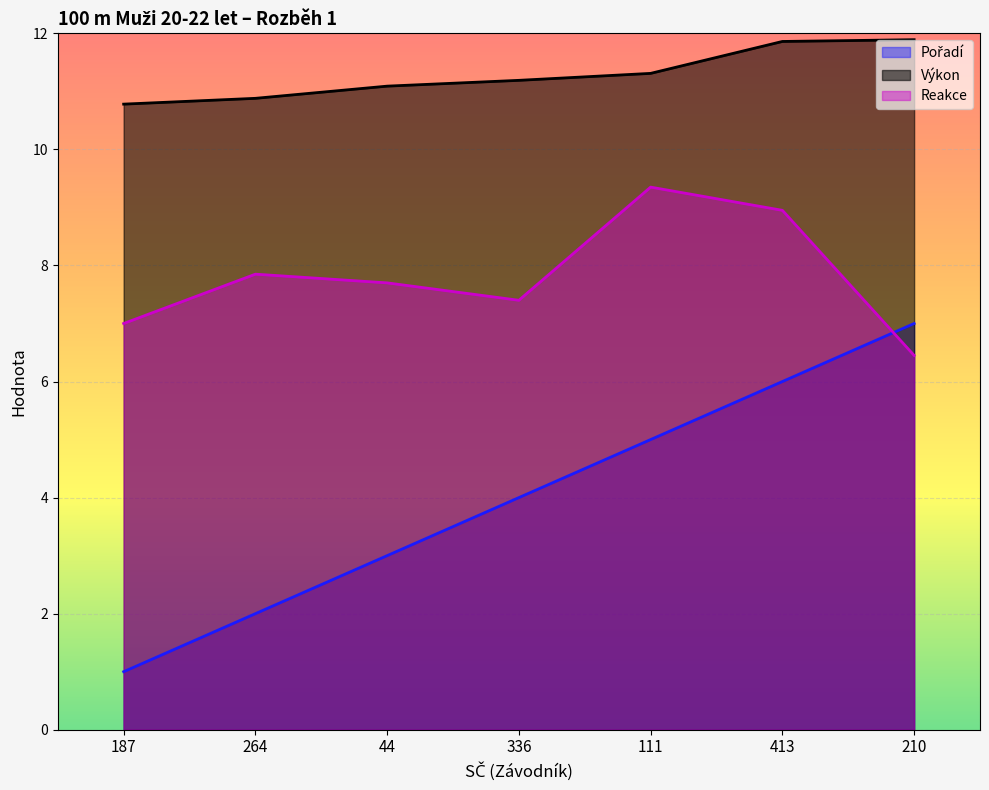

True or false: Výkon has a value of 2.5 at 336.

False